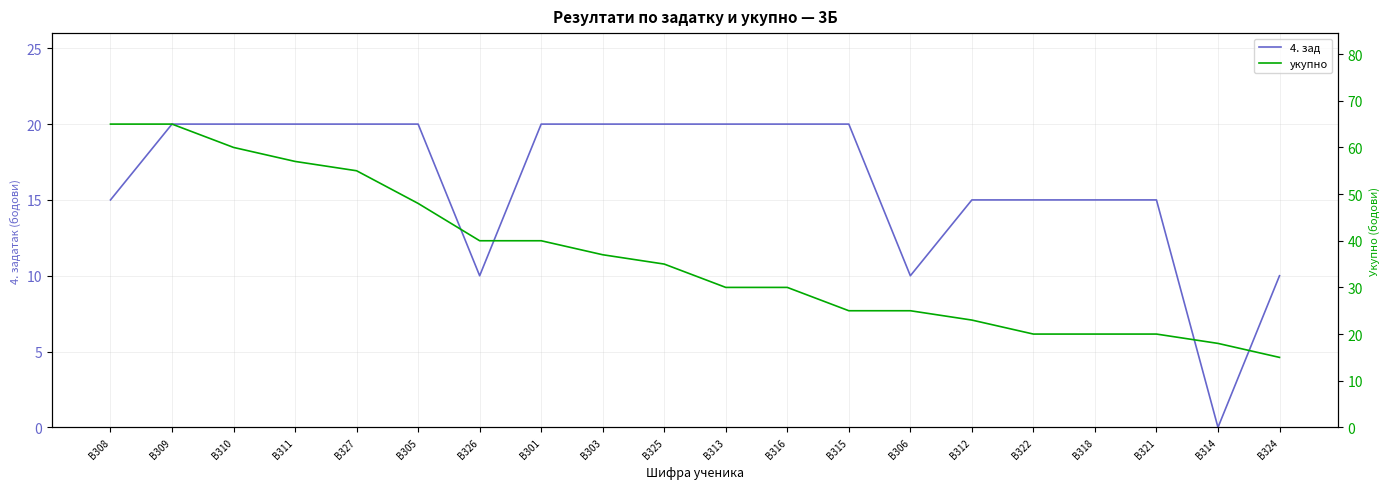

Which category has the highest value in the укупно series?

B308